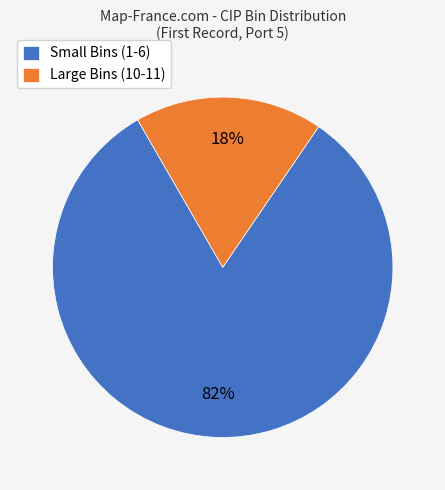

Combined, do Large Bins (10-11) and Small Bins (1-6) account for over 50%?

Yes